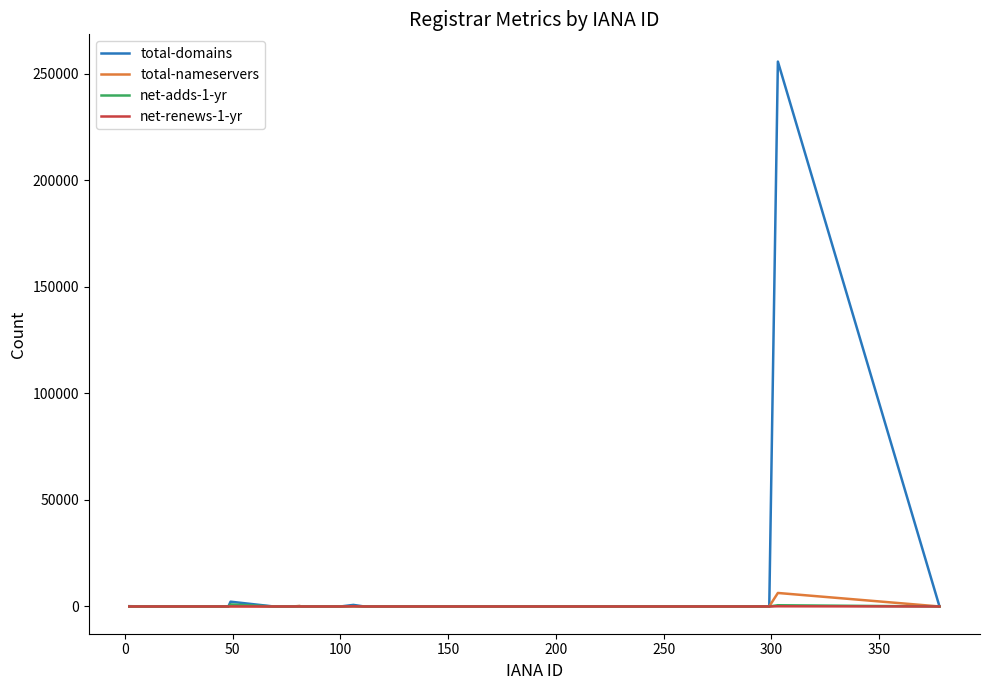

Which series has the largest range (max minus min)?

total-domains